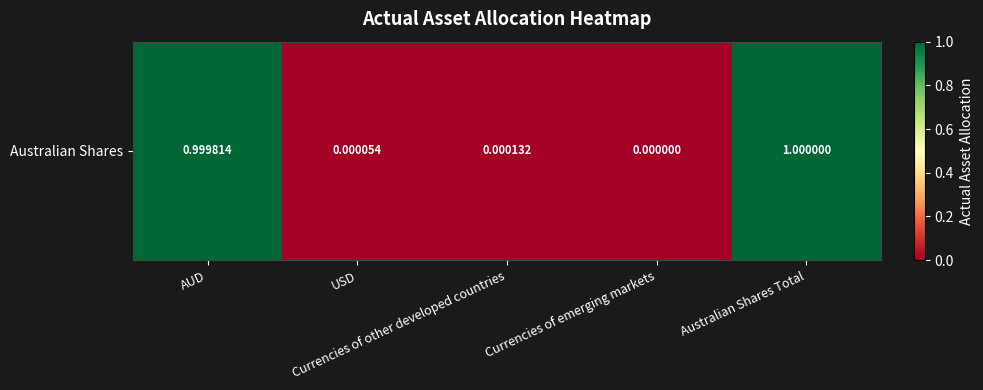

What is the average value?

0.4